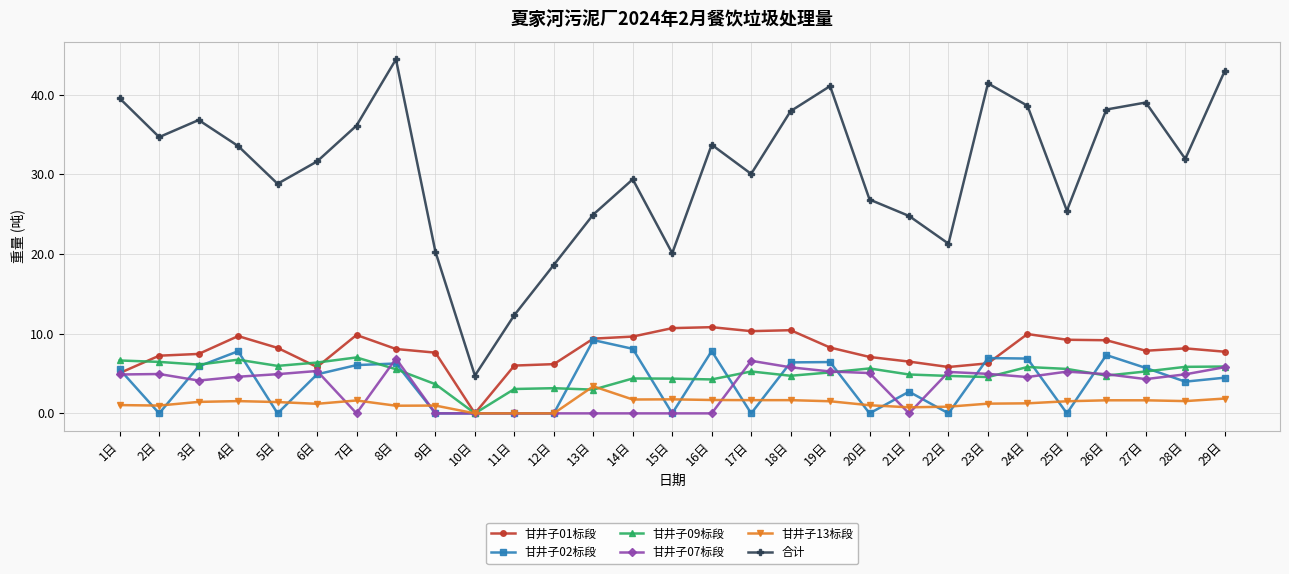

True or false: 合计 and 甘井子13标段 cross at least once.

False